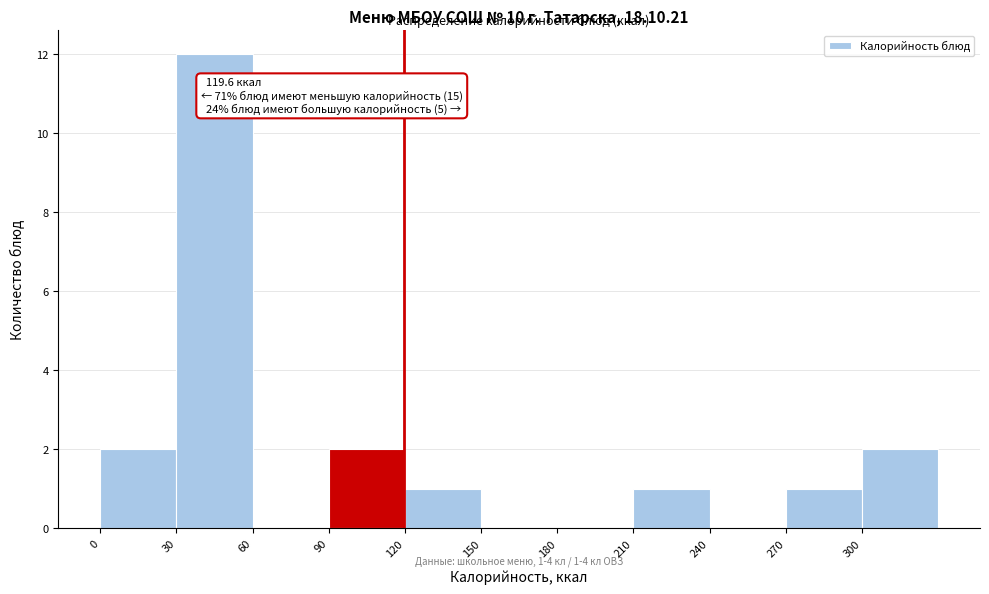

Over which range of the x-axis is the bar tallest?

30 to 60